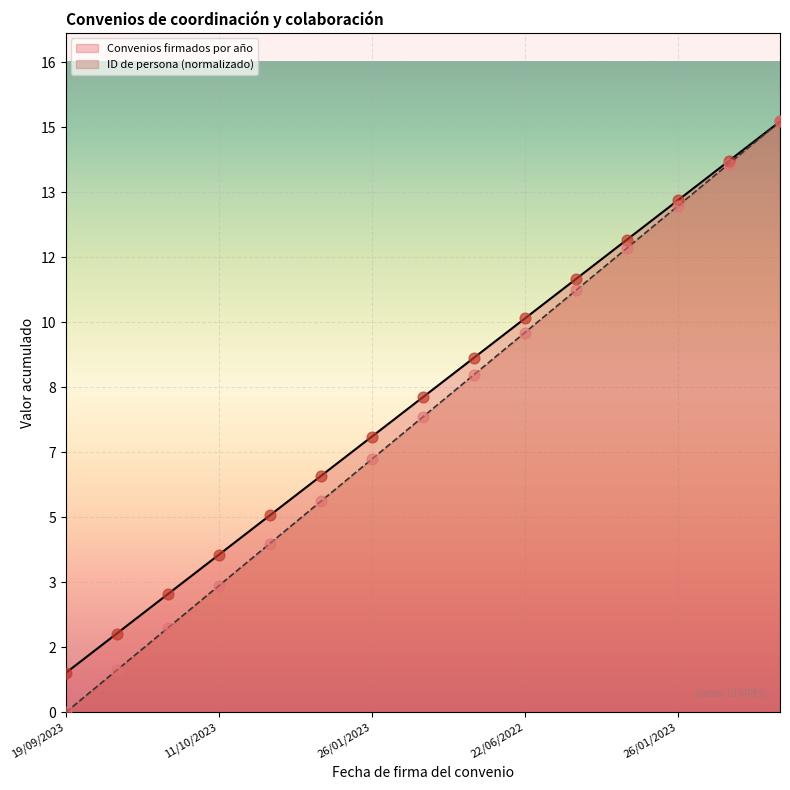

What are all the series names shown in the legend?

Convenios firmados por año, ID de persona (normalizado)